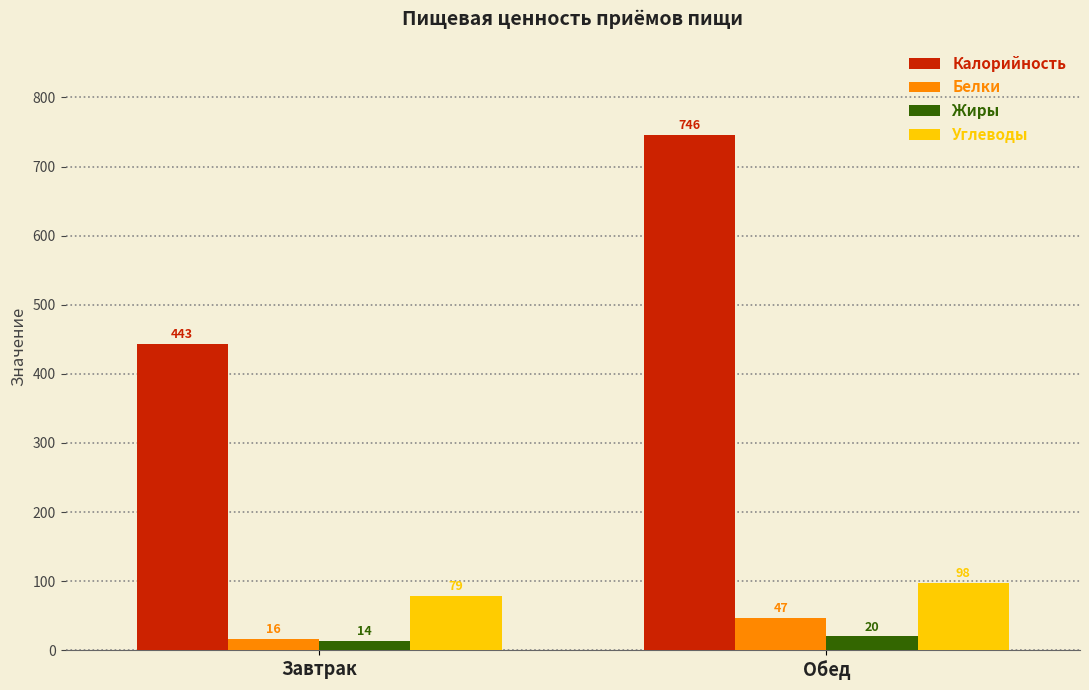

At which category is the sum across all series the highest?

Обед